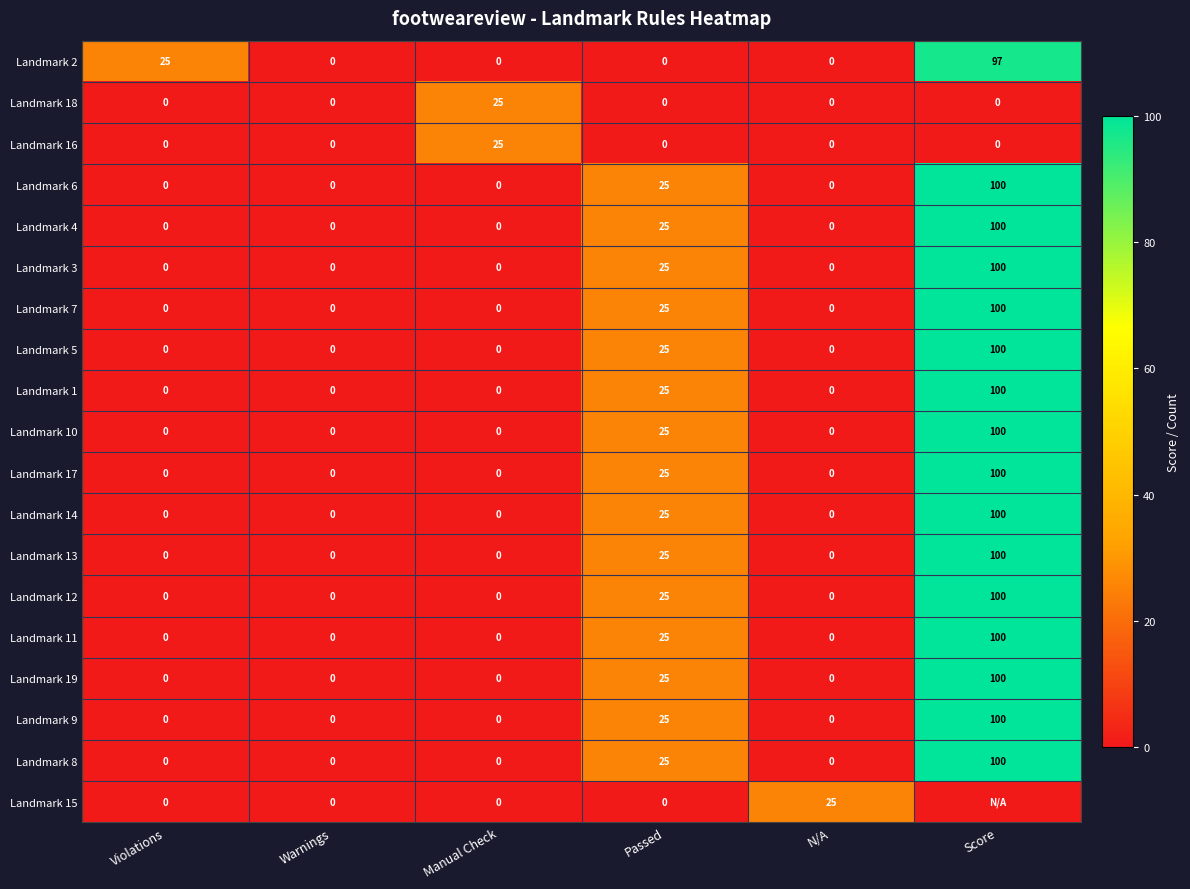

The Landmark 1 series shows 0 at Warnings. True or false?

True